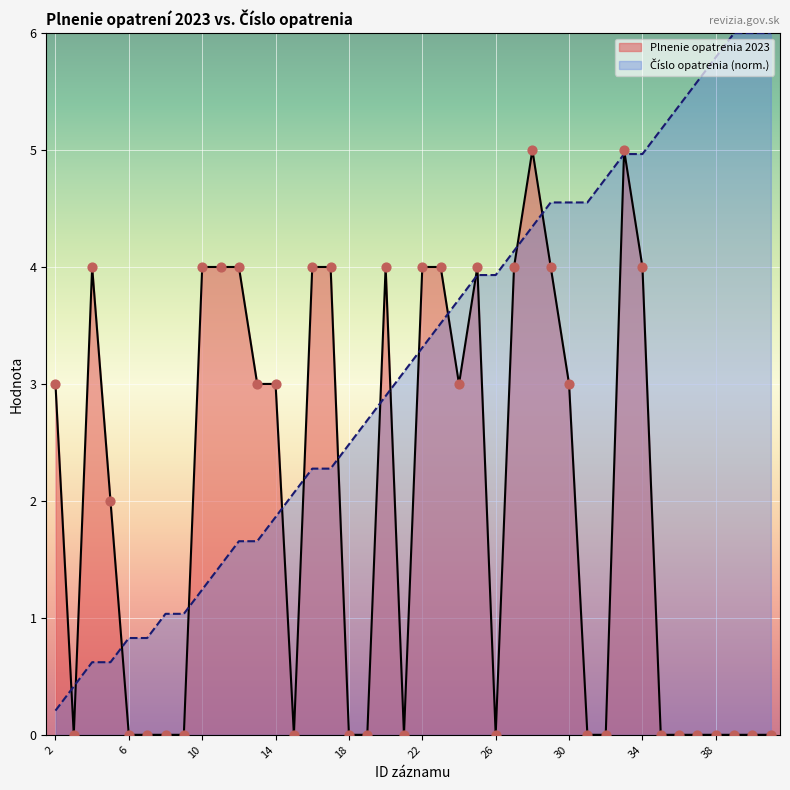

What is the total value across all series at 29?

8.6